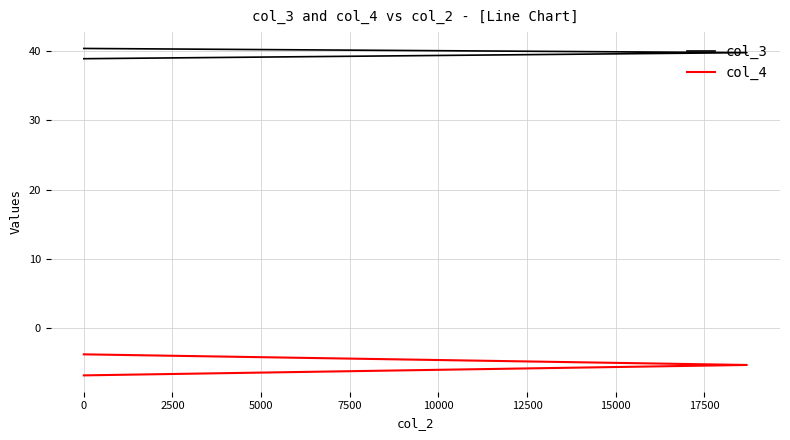

What is the sum of all col_4 values?

-15.9